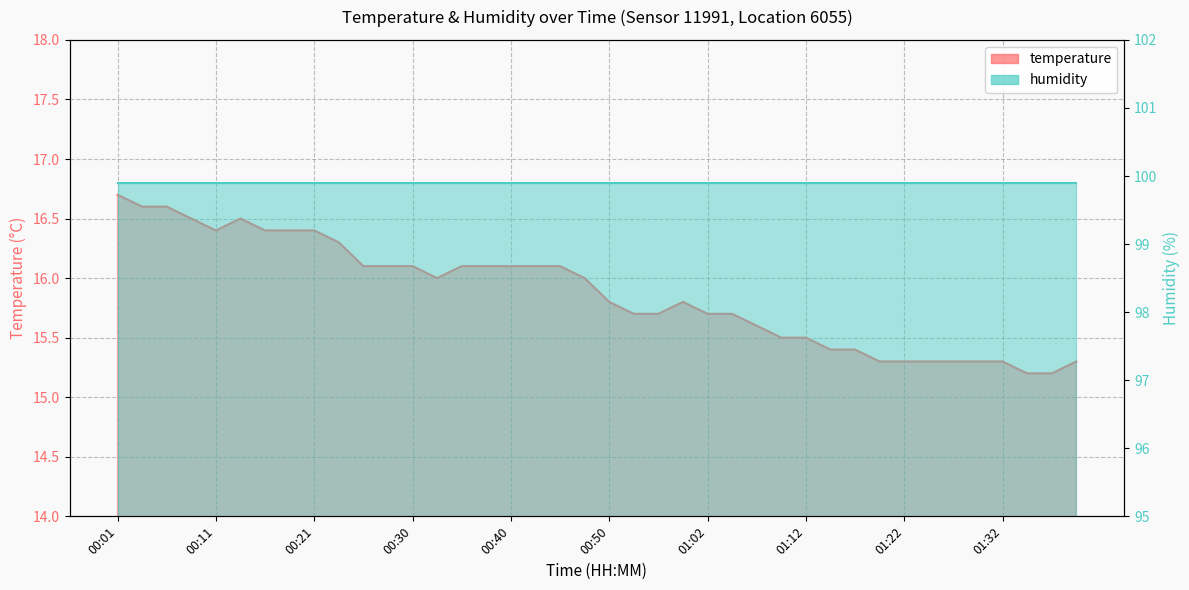

What is the average value?

15.9